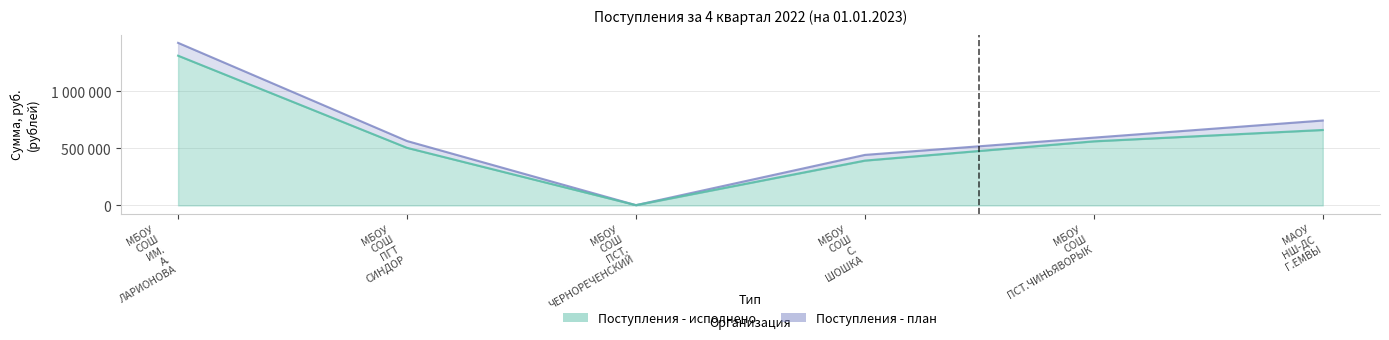

The Поступления - план series shows 2497.5 at МБОУ СОШ ПСТ. ЧЕРНОРЕЧЕНСКИЙ. True or false?

True